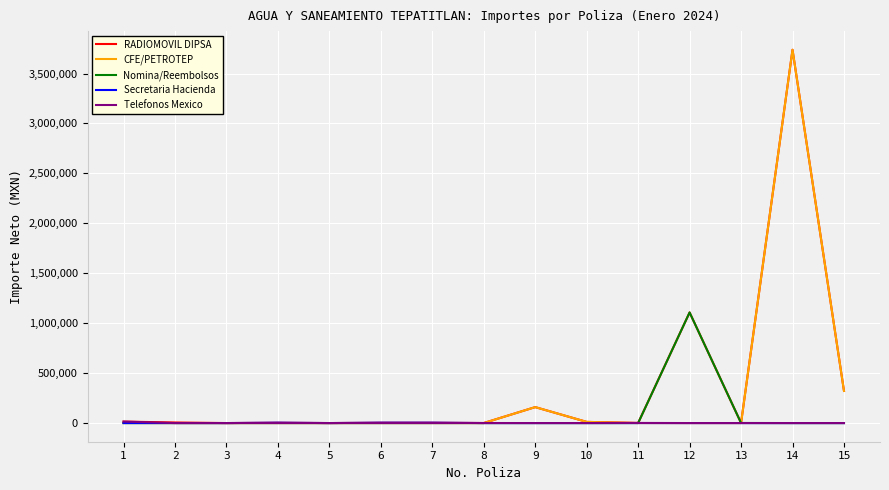

Which series has the largest total across all categories?

RADIOMOVIL DIPSA